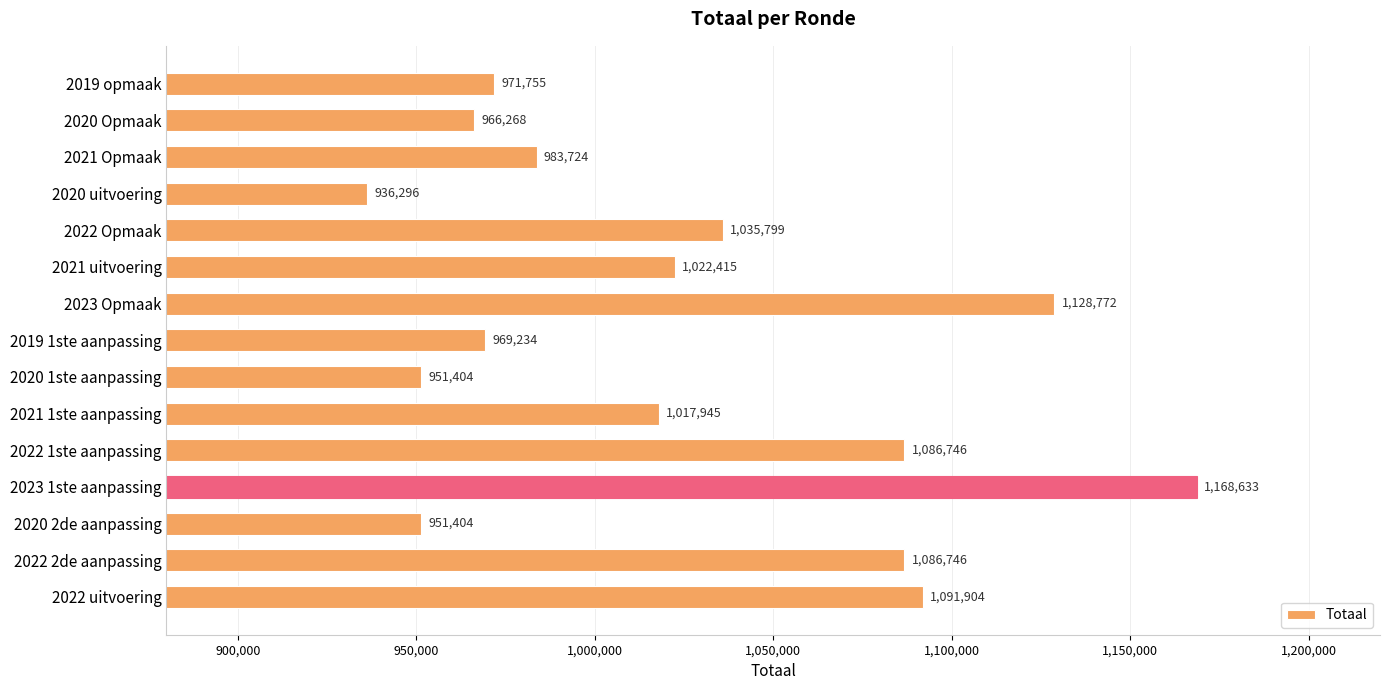

What is the average value?

1024603